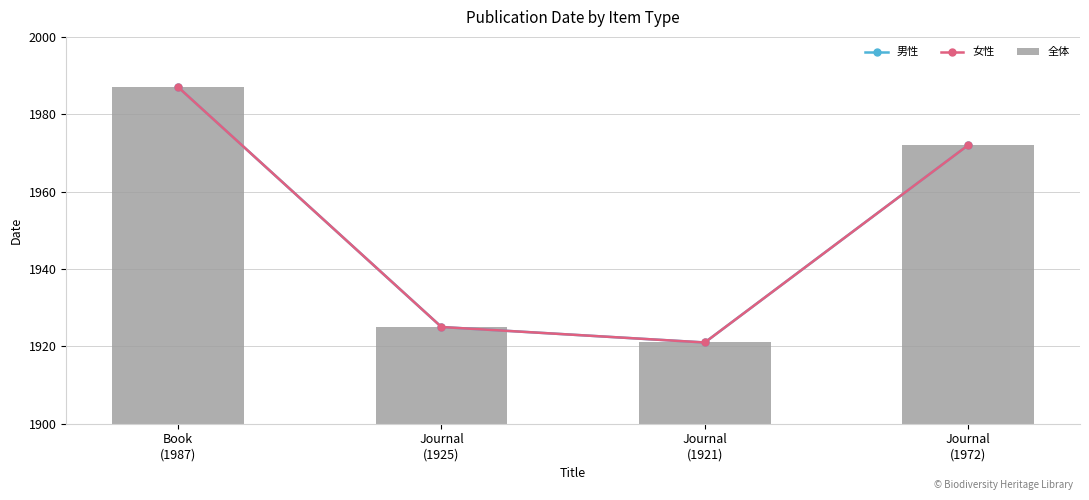

Which has a higher value, Journal
(1921) or Book
(1987)?

Book
(1987)